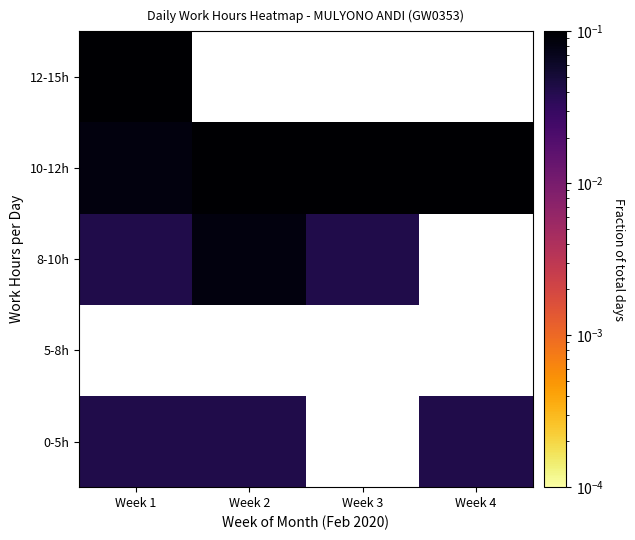

How many series are shown in this chart?

5